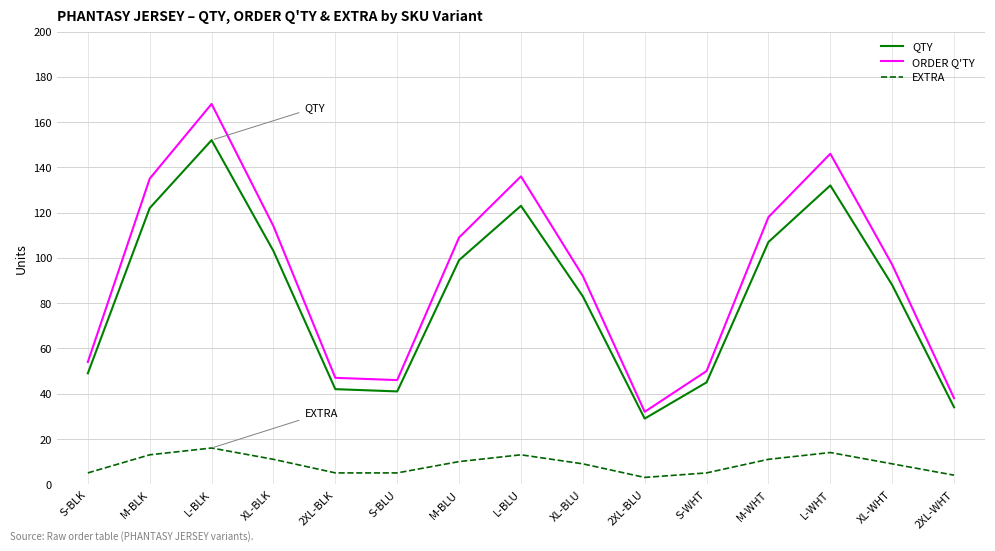

What is the highest value of the QTY series?

152